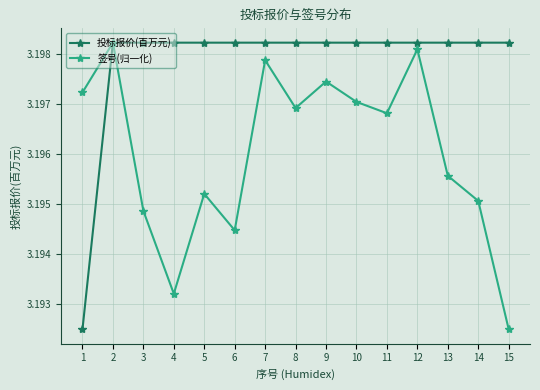

The value of 投标报价(百万元) at 12 is 1.0. True or false?

False